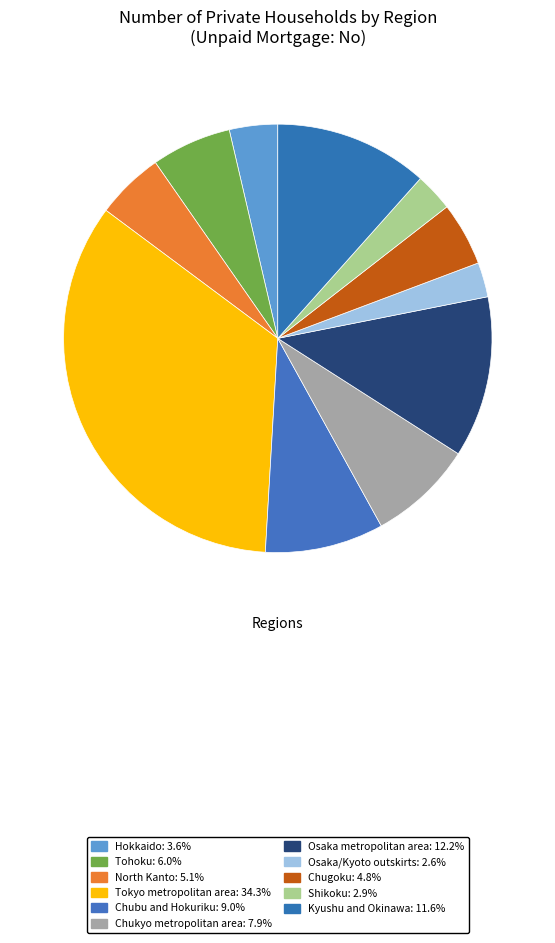

To the nearest percent, what percentage of the pie is Tokyo metropolitan area?

34%